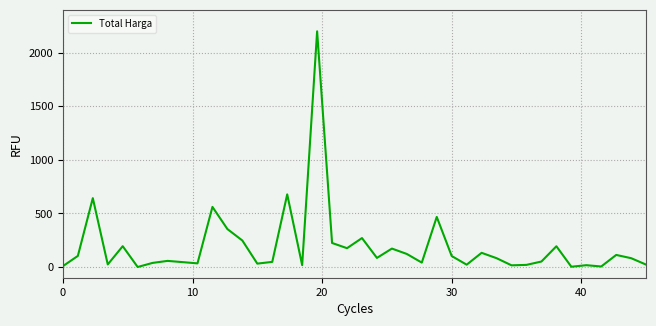

What is the maximum value shown in the chart?

2200.0